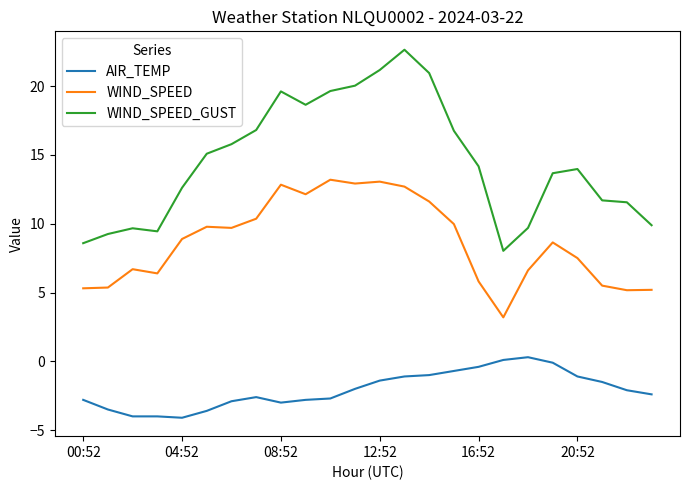

Rank the series by their maximum value, from highest to lowest.

WIND_SPEED_GUST, WIND_SPEED, AIR_TEMP